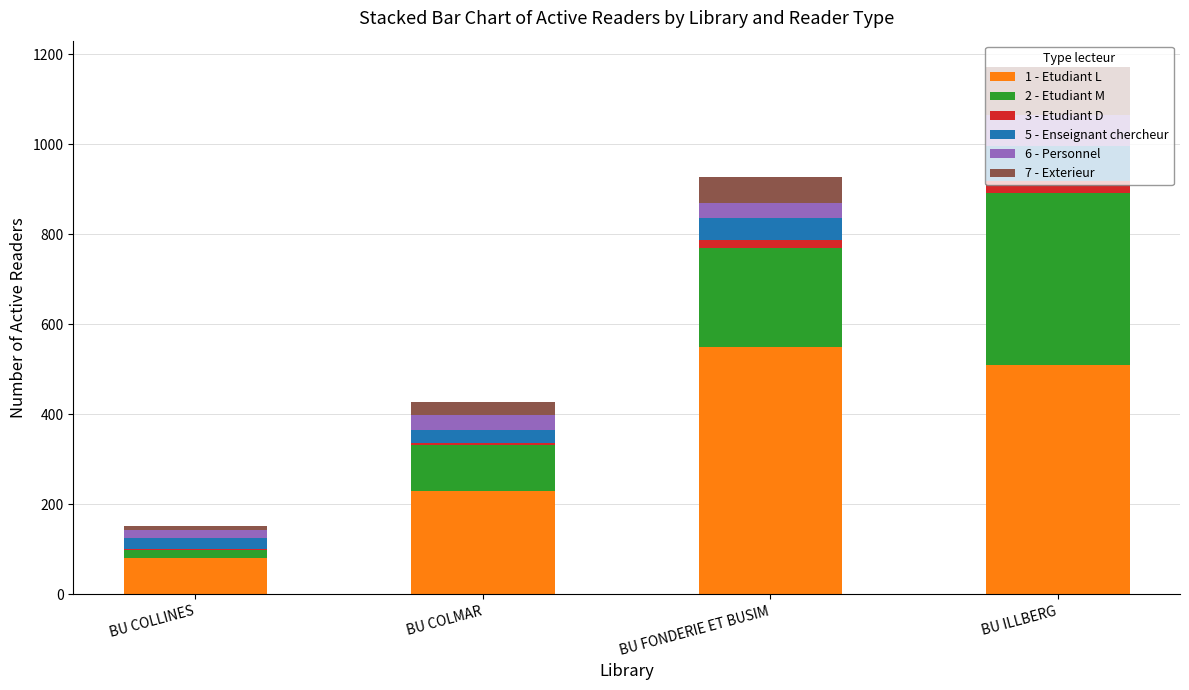

How many categories are shown in the chart?

4